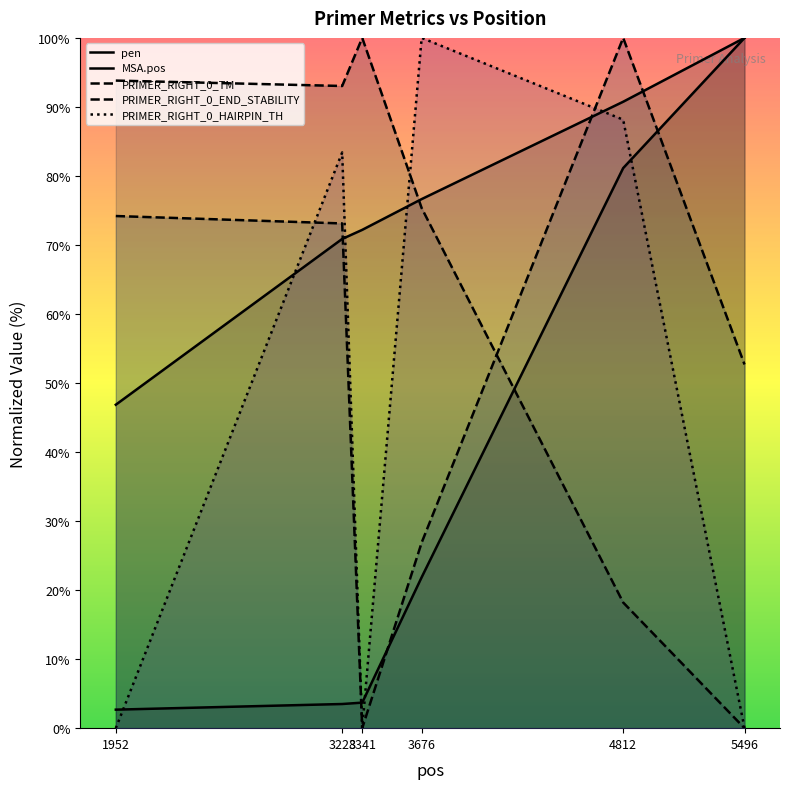

True or false: PRIMER_RIGHT_0_TM and PRIMER_RIGHT_0_END_STABILITY cross at least once.

True